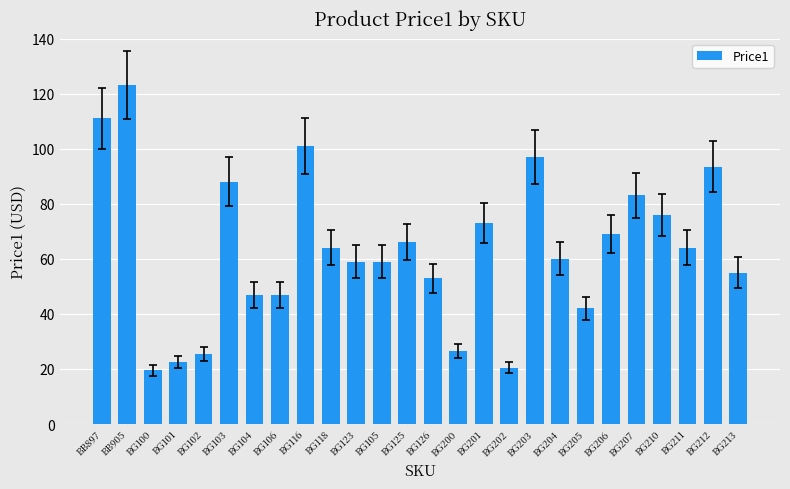

The value at BG210 is 23.5. True or false?

False